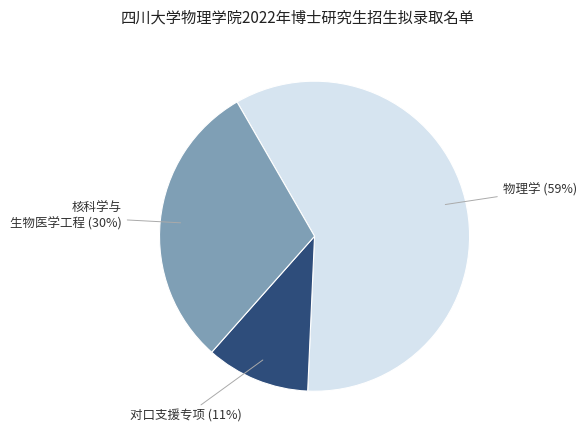

To the nearest percent, what is the average slice percentage?

33%